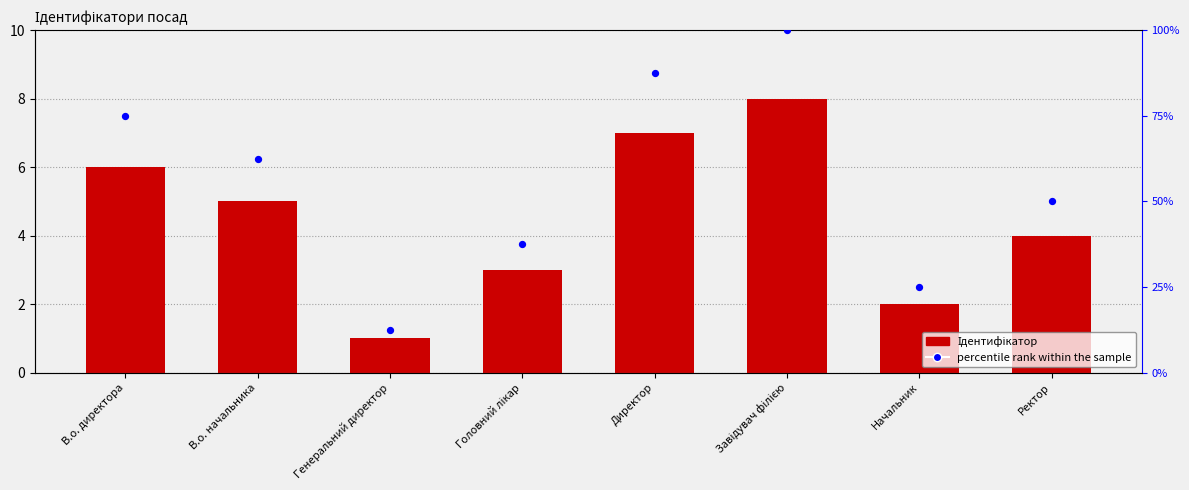

At how many categories does at least one series exceed 44?

5